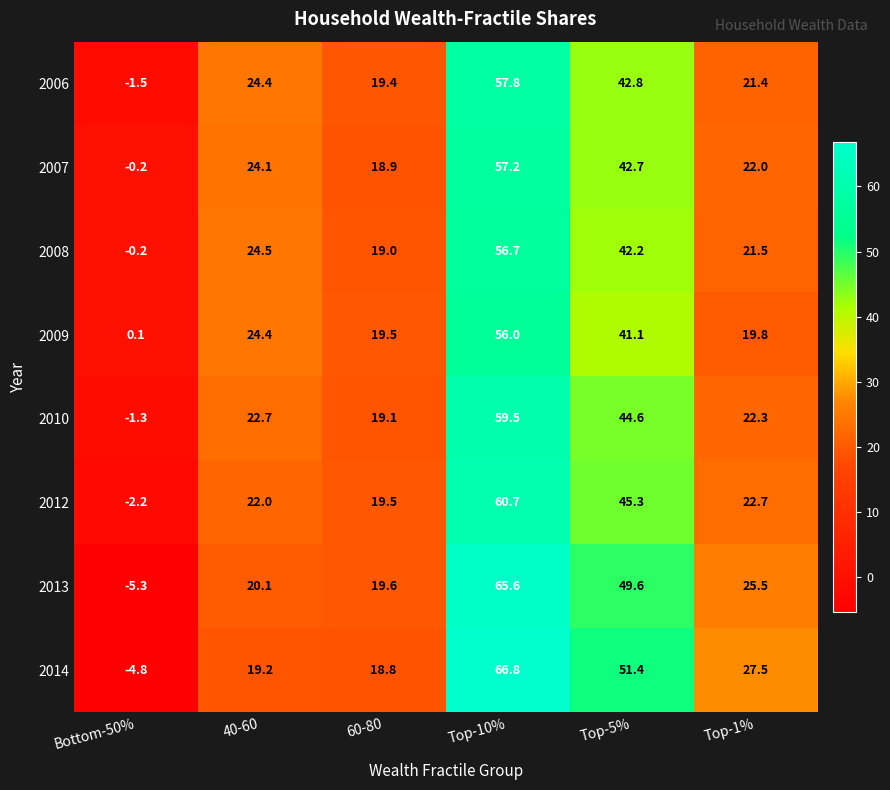

Rank the series by their maximum value, from lowest to highest.

2009, 2008, 2007, 2006, 2010, 2012, 2013, 2014